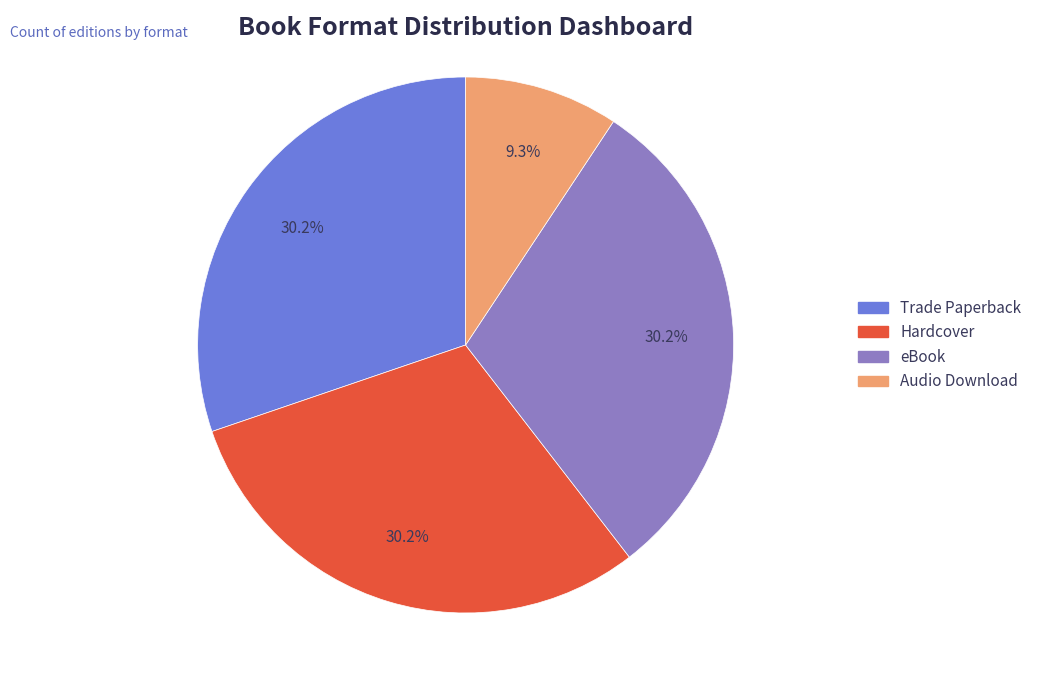

The eBook slice represents 36% of the pie. True or false?

False